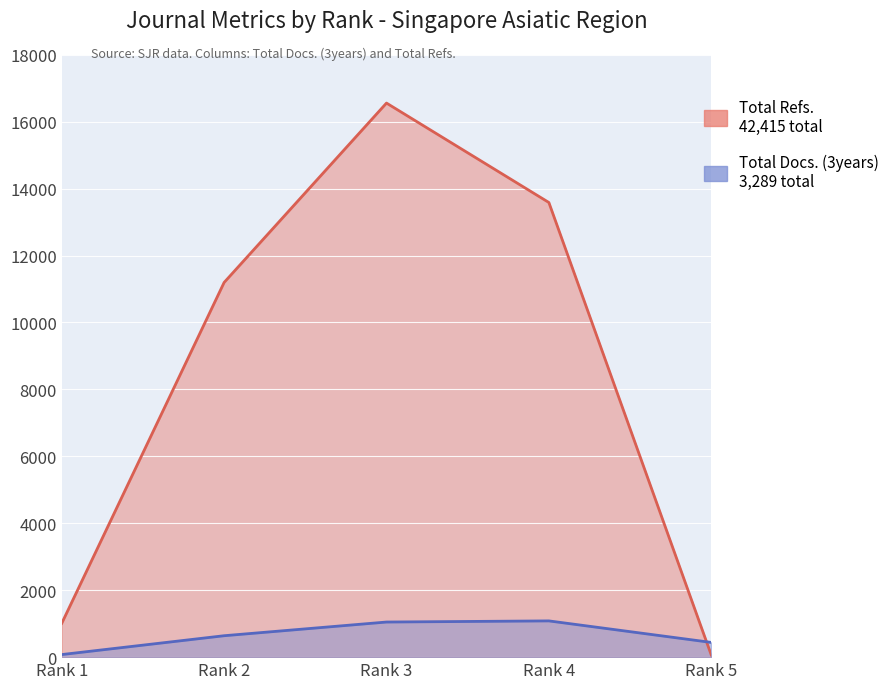

What is the difference between the Total Docs. (3years) values at Rank 1 and Rank 5?

363